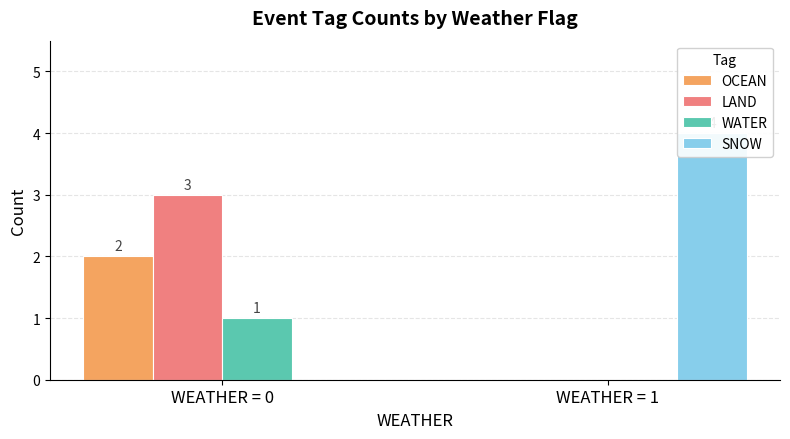

Where is LAND nearest to the value 1?

WEATHER = 1